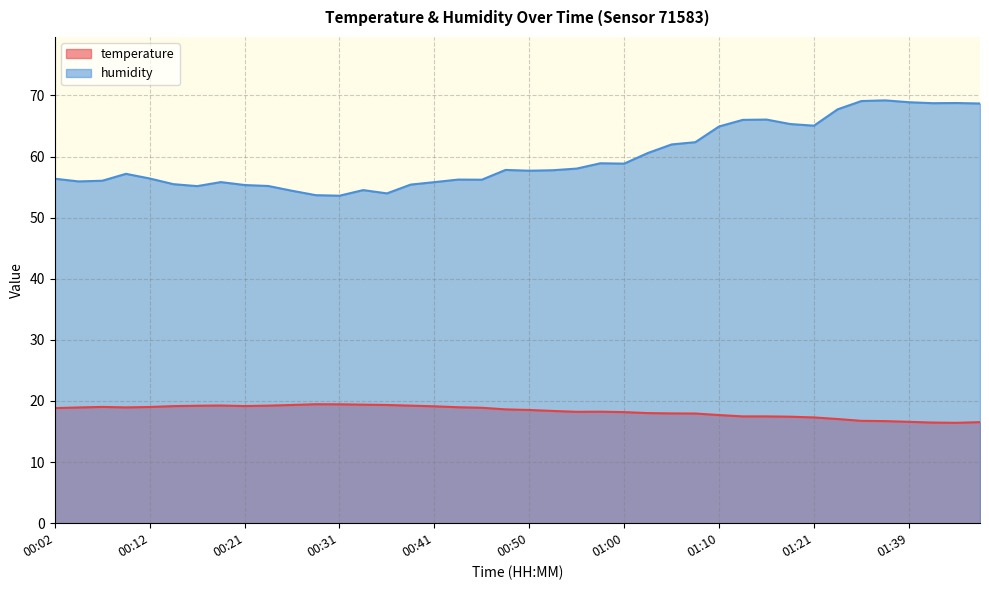

What is the difference between the maximum and second lowest values in the humidity series?

15.5